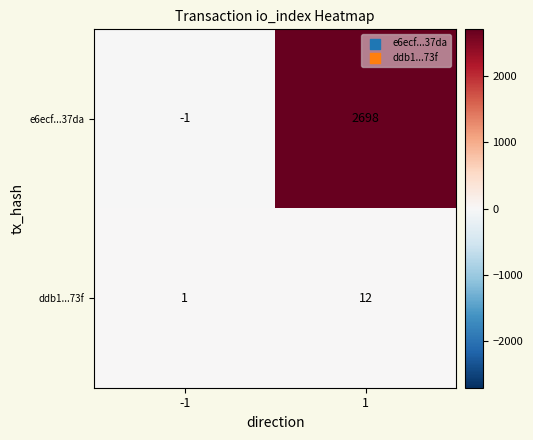

Reading left to right, list all the values displayed in this chart.

e6ecf...37da: -1=-1	1=2698
ddb1...73f: -1=1	1=12